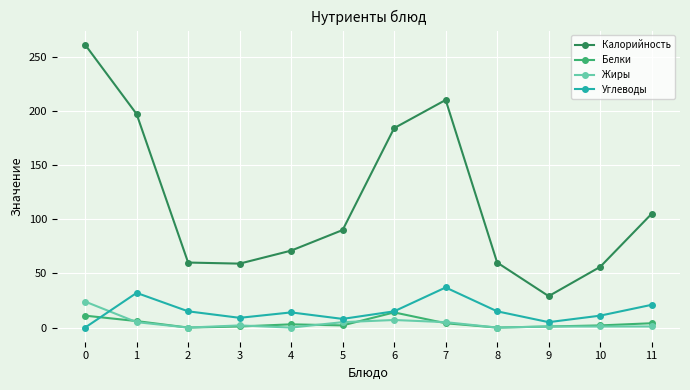

Is it true that Жиры equals 8 at 0?

False